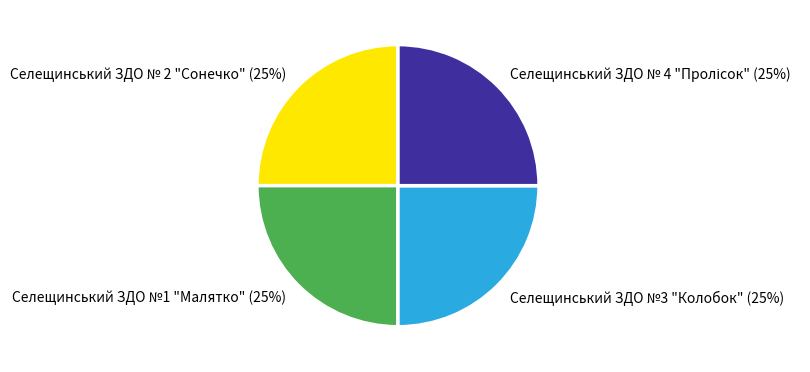

True or false: Селещинський ЗДО №1 "Малятко" accounts for 25% of the total.

True